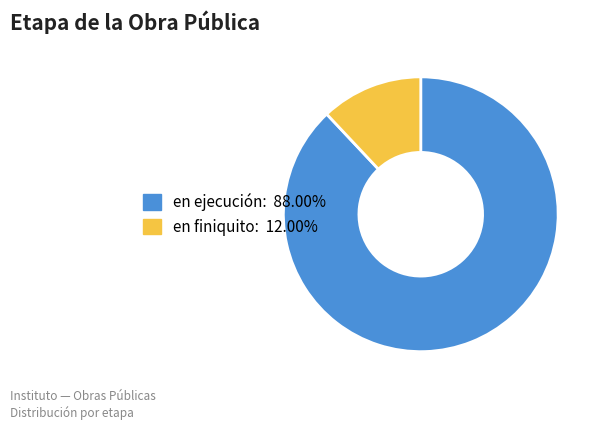

Between en ejecución and en finiquito, which is larger?

en ejecución